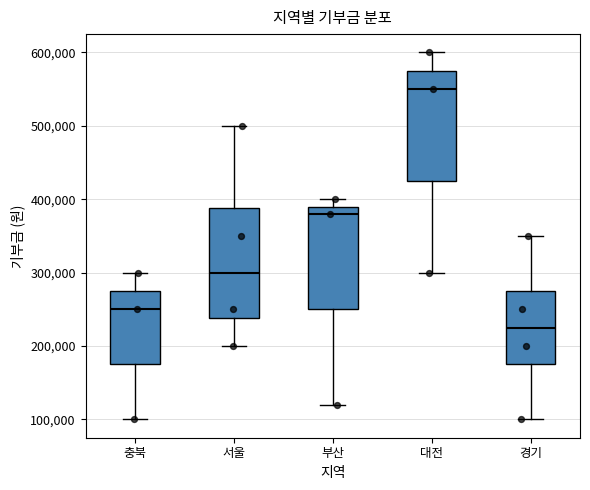

Which box's median line is the highest?

대전